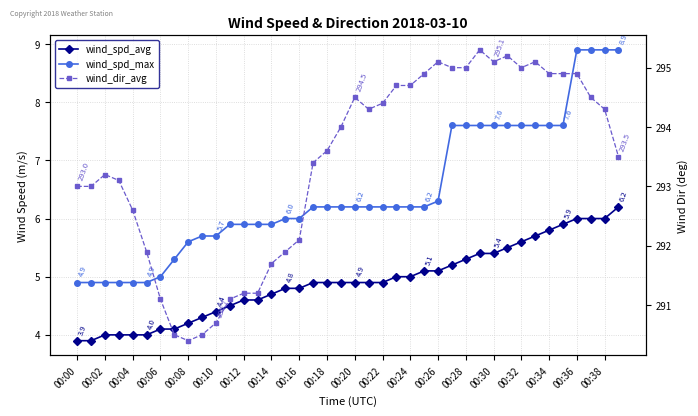

At which category does the chart reach its minimum across all series?

00:00